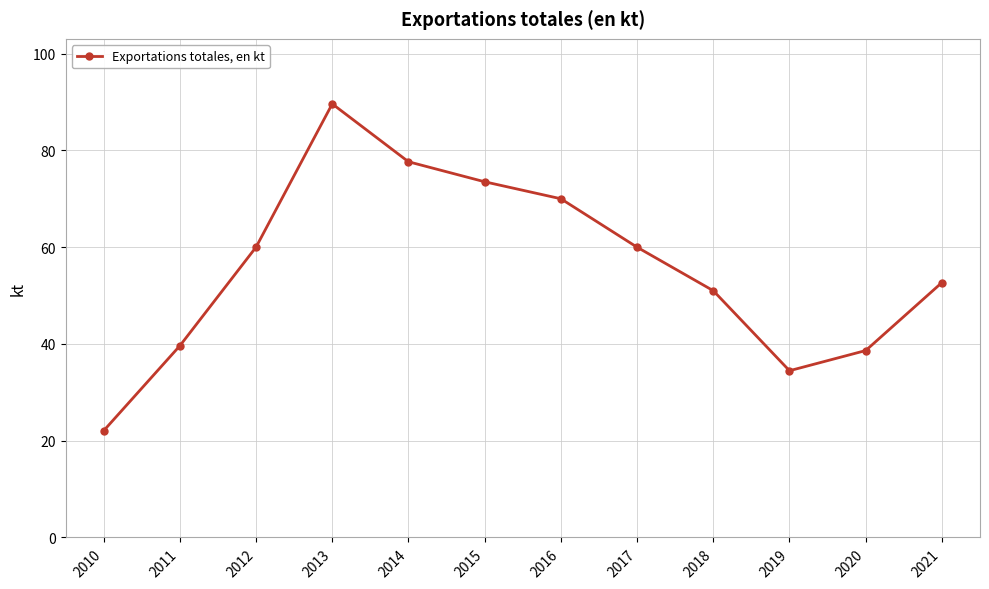

Where is the first local maximum?

2013